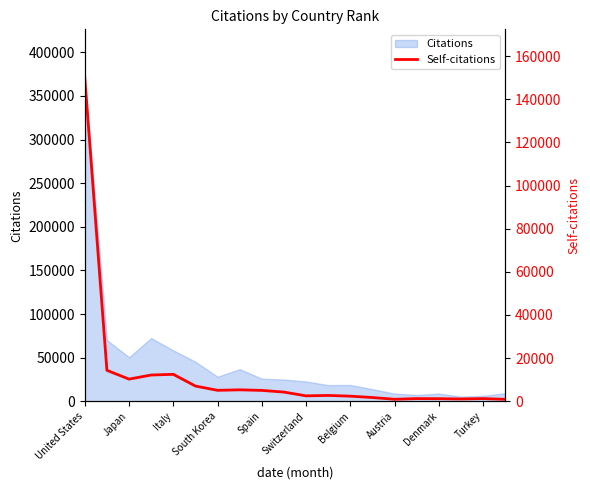

Reading right to left, list all the values displayed in this chart.

905	1228	1060	1185	1232	922	1722	2357	2696	2503	4252	5029	5297	5063	7047	12475	12161	10260	14338	149923